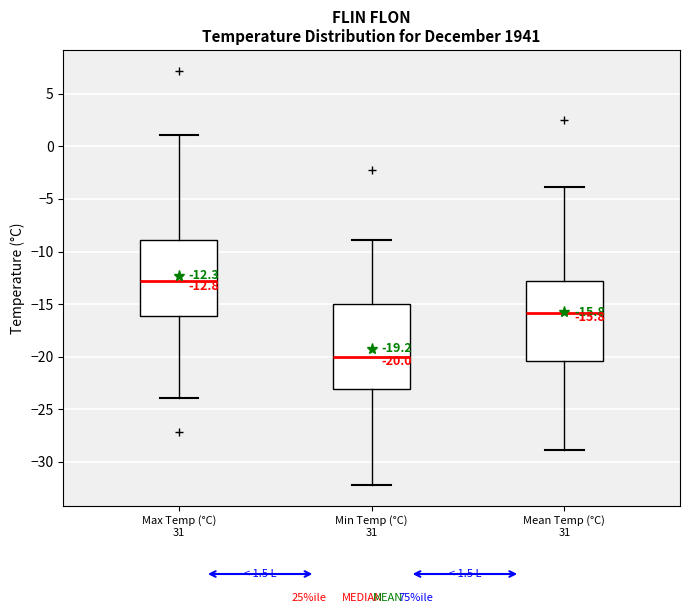

Which box has the lowest median line?

Min Temp (°C) 31